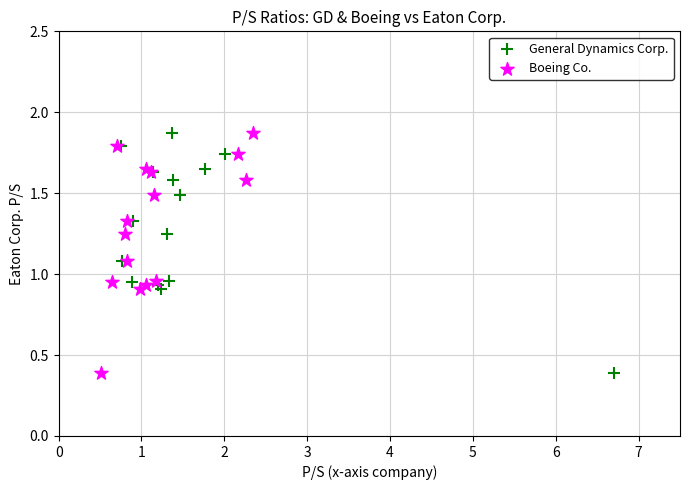

What are all the series names shown in the legend?

General Dynamics Corp., Boeing Co.